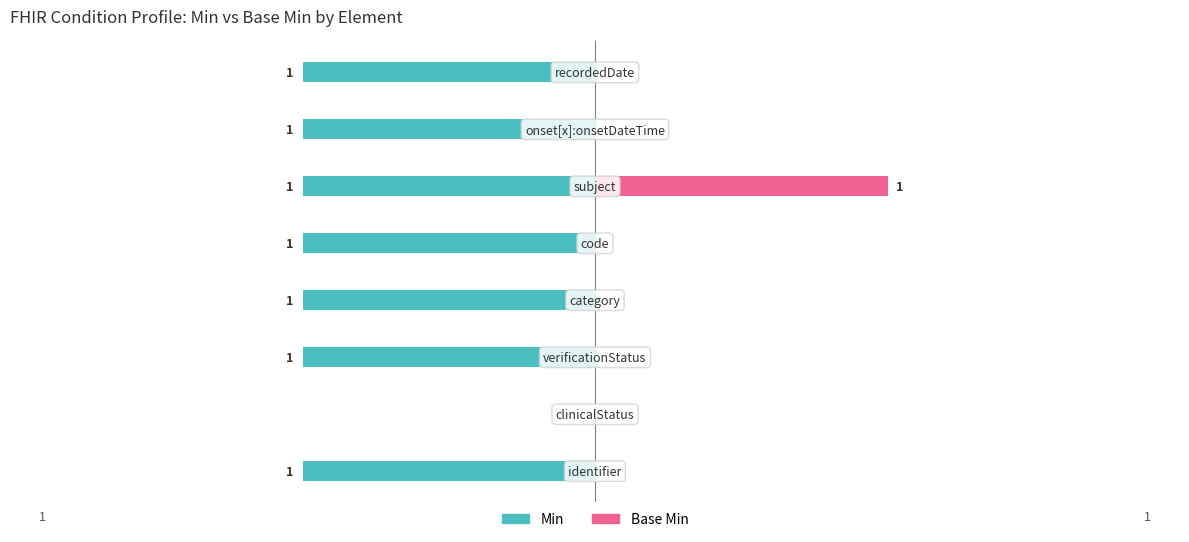

How many Base Min values are between 0 and 1?

8